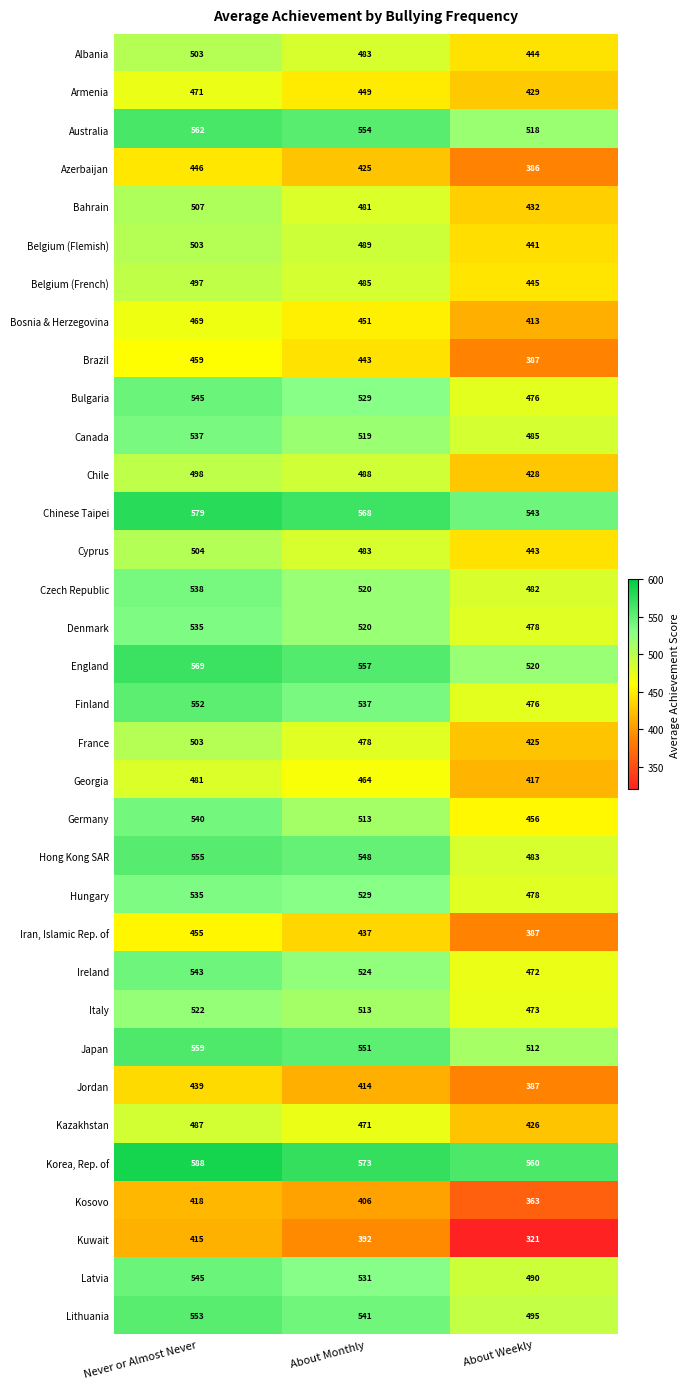

What is the approximate value of Hong Kong SAR at About Monthly, to the nearest 5?

550